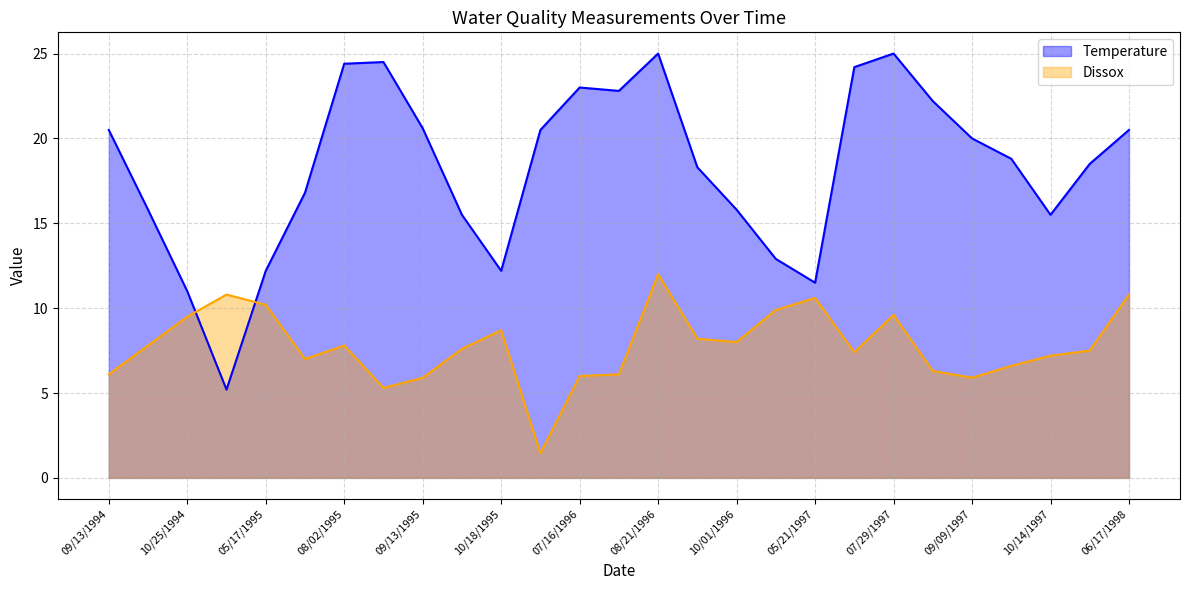

At which label does Dissox first exceed 7?

10/04/1994